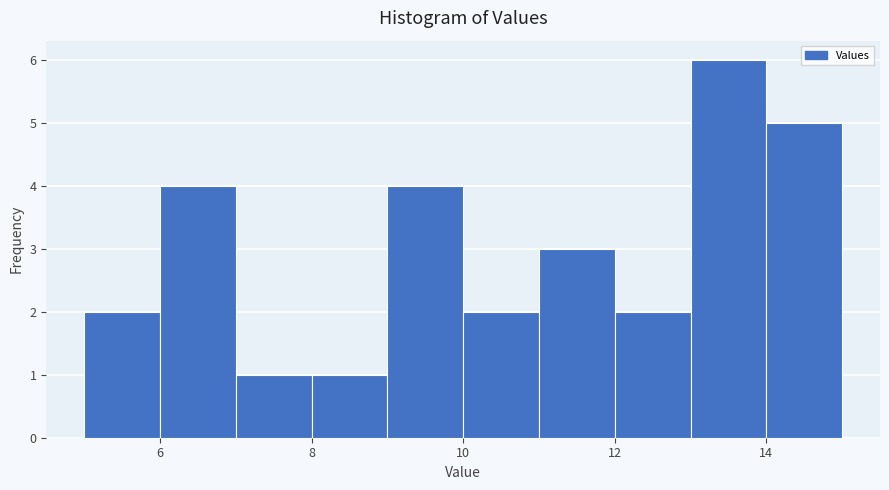

Reading left to right, list every bar in this chart as the range it spans on the x-axis followed by its height. The values are not printed on the chart, so give them approximately, as read against the axis.

5 to 6: 2
6 to 7: 4
7 to 8: 1
8 to 9: 1
9 to 10: 4
10 to 11: 2
11 to 12: 3
12 to 13: 2
13 to 14: 6
14 to 15: 5